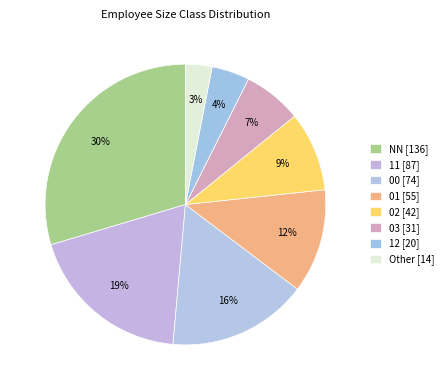

How many segments does this pie chart have?

8